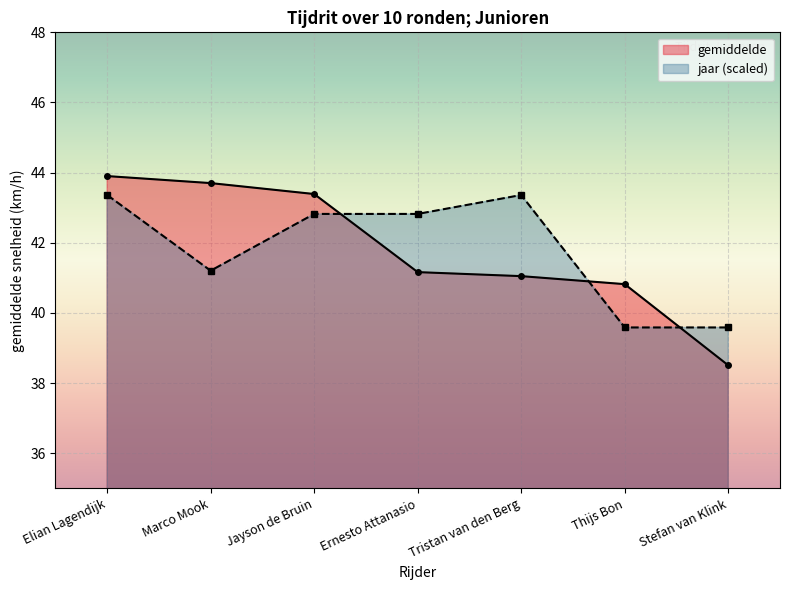

How many interior local valleys does the jaar series have?

1